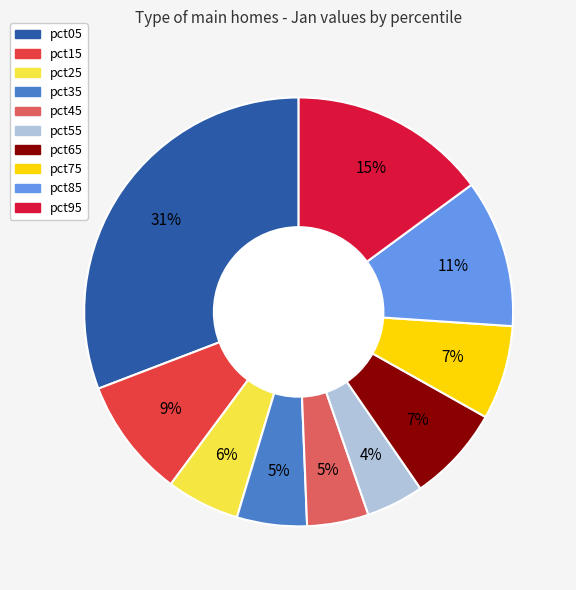

Which category has the biggest portion of the pie?

pct05